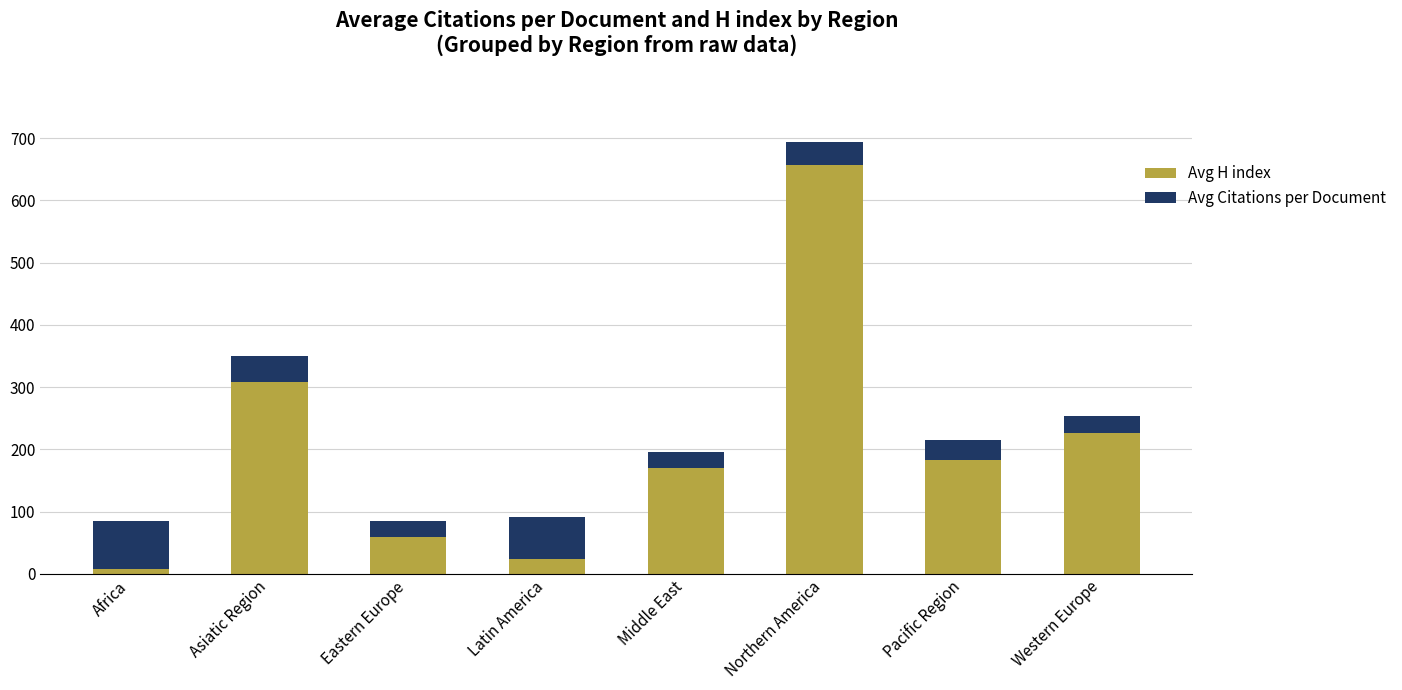

Are the bars grouped side by side (vs. stacked)?

No